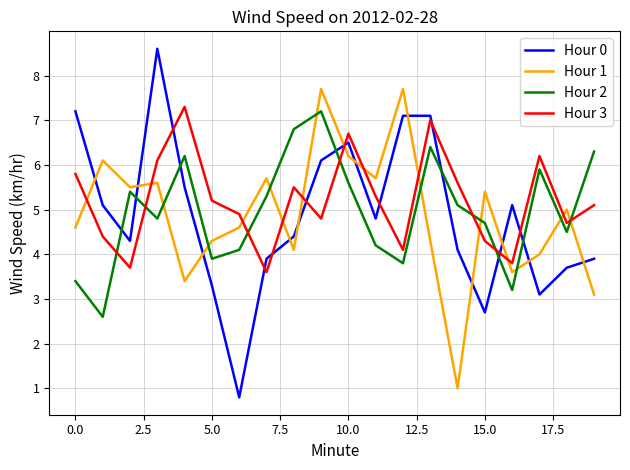

Which series has the largest range (max minus min)?

Hour 0